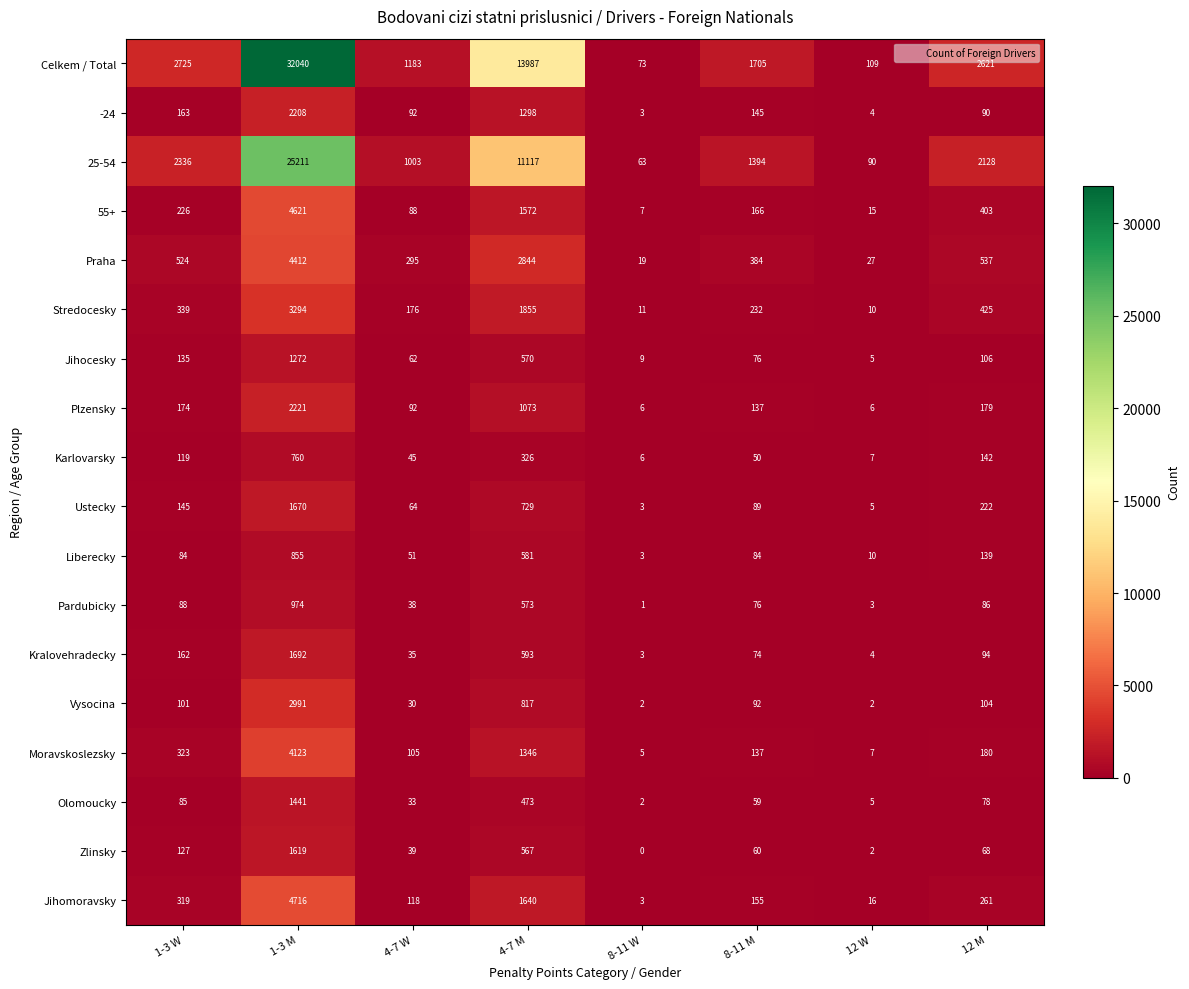

At which category does the chart reach its peak across all series?

1-3 M